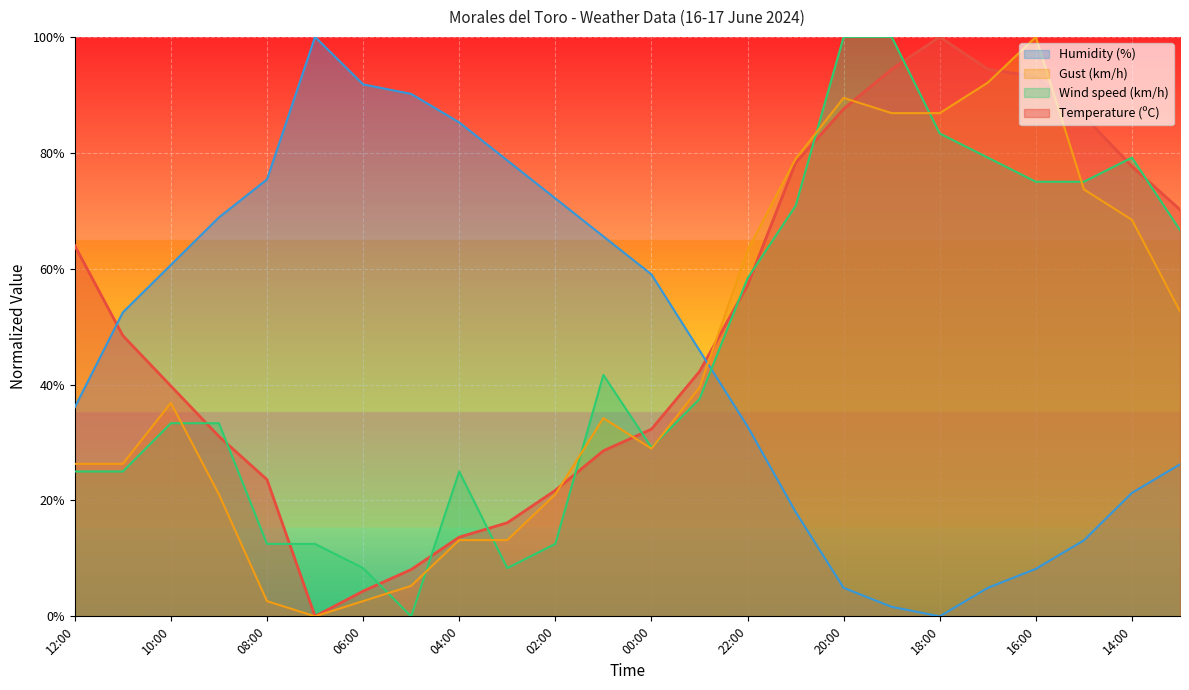

What is the average value of the Temperature (ºC) series?

50.5